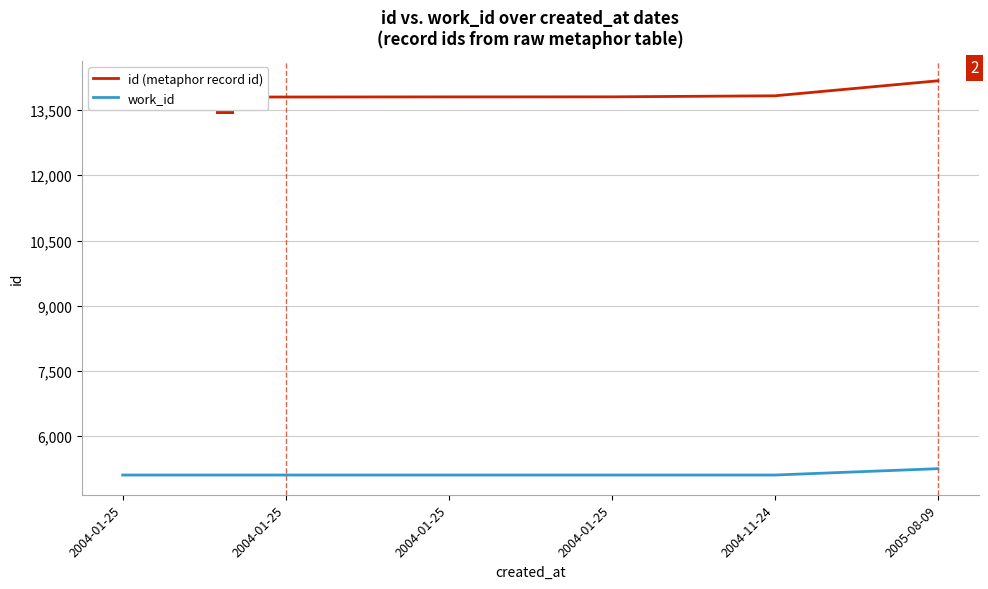

True or false: work_id has more than 2 points higher than both neighbors.

False